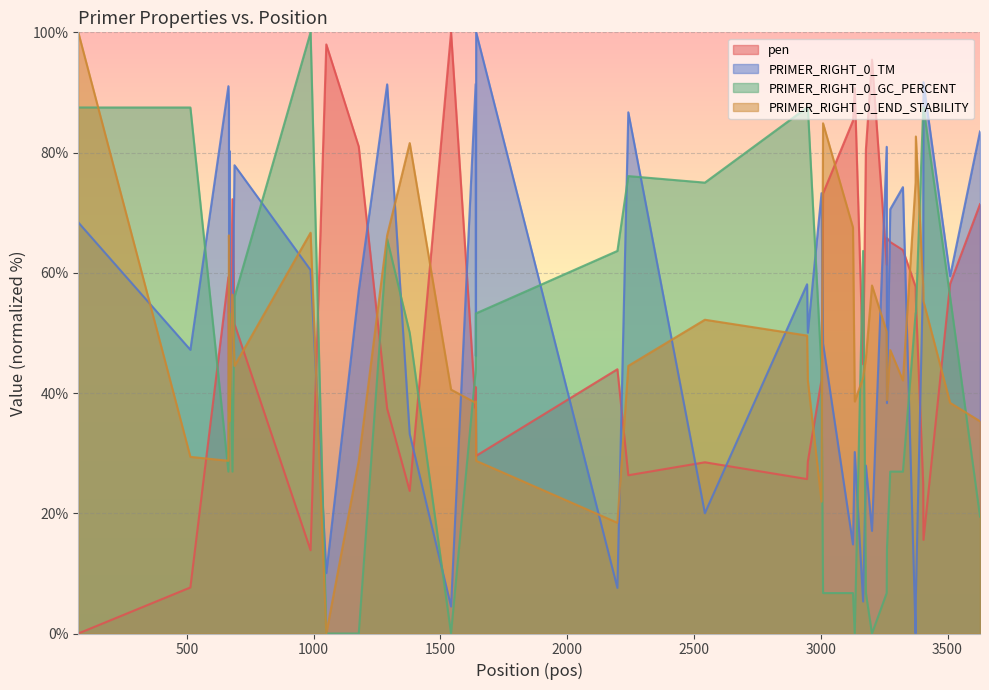

Rank the series by their maximum value, from highest to lowest.

pen, PRIMER_RIGHT_0_TM, PRIMER_RIGHT_0_GC_PERCENT, PRIMER_RIGHT_0_END_STABILITY